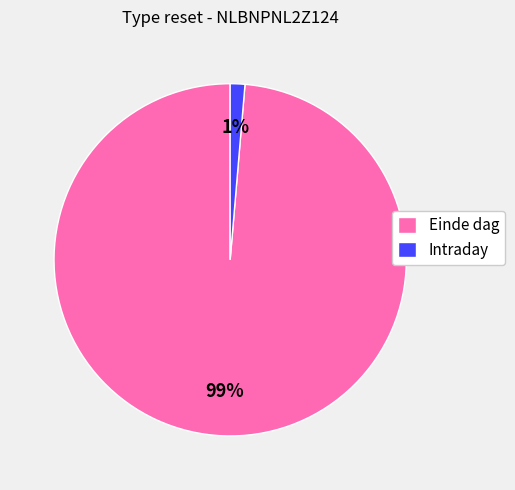

Between Einde dag and Intraday, which is larger?

Einde dag